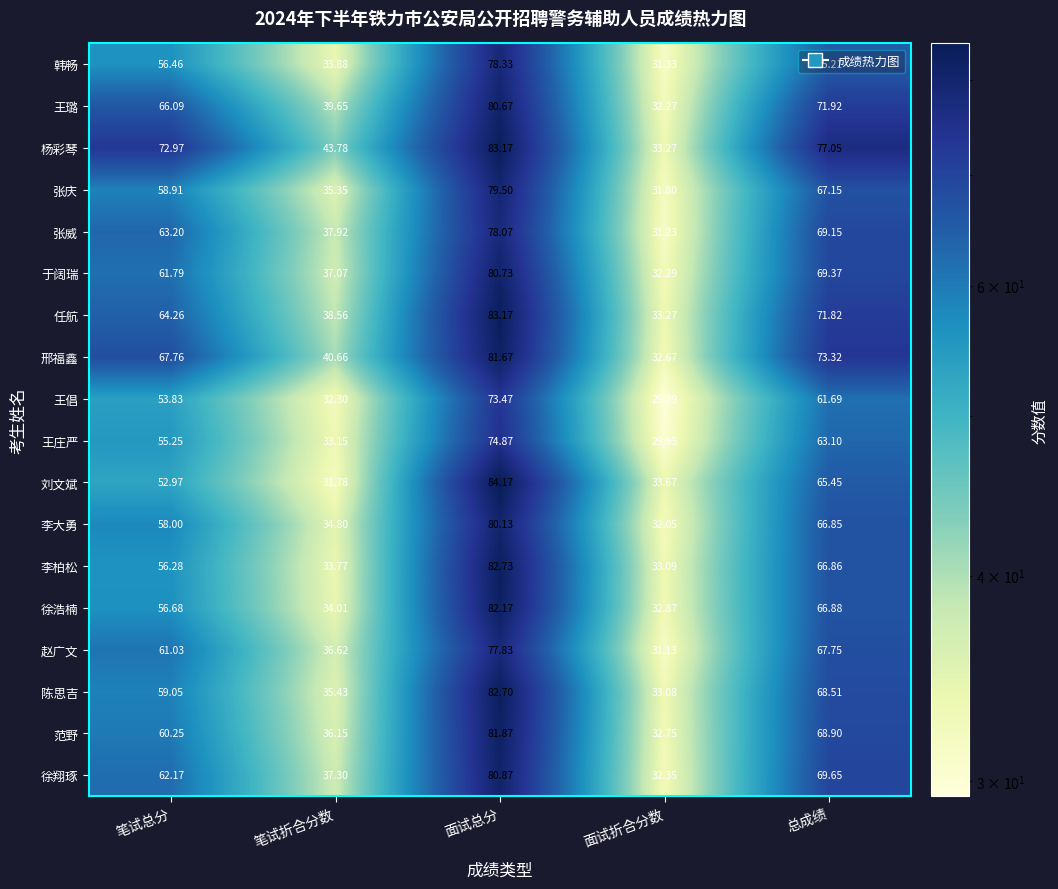

Which series has the largest range (max minus min)?

刘文斌